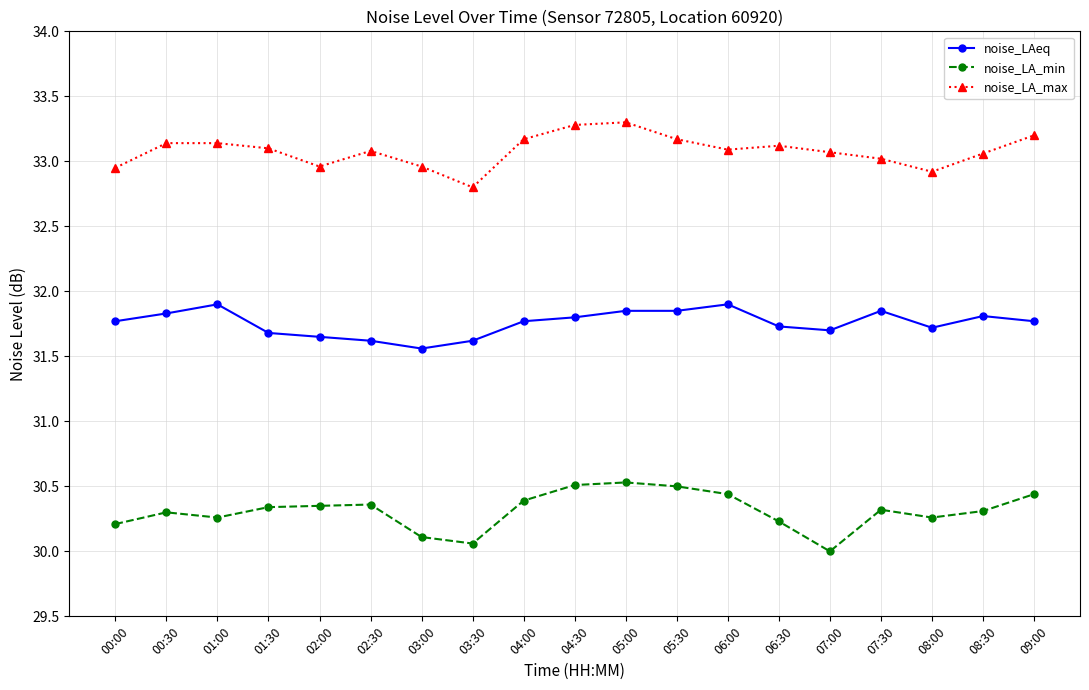

True or false: noise_LA_min and noise_LAeq cross at least once.

False